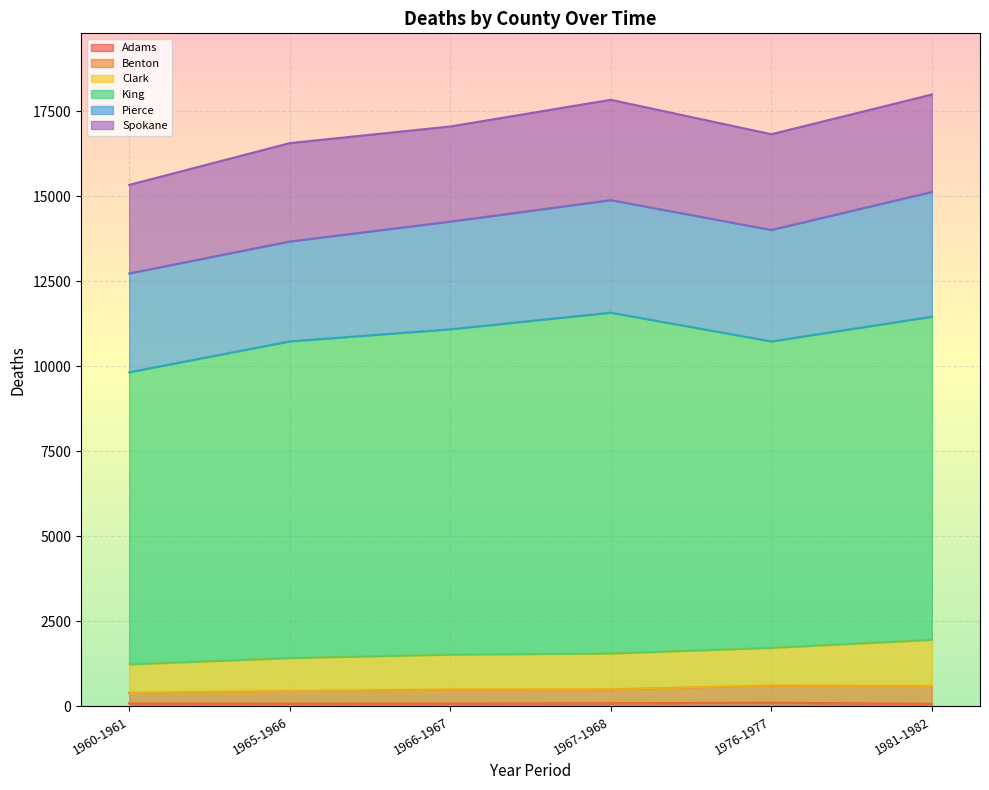

True or false: Benton has more than 0 points higher than both neighbors.

True